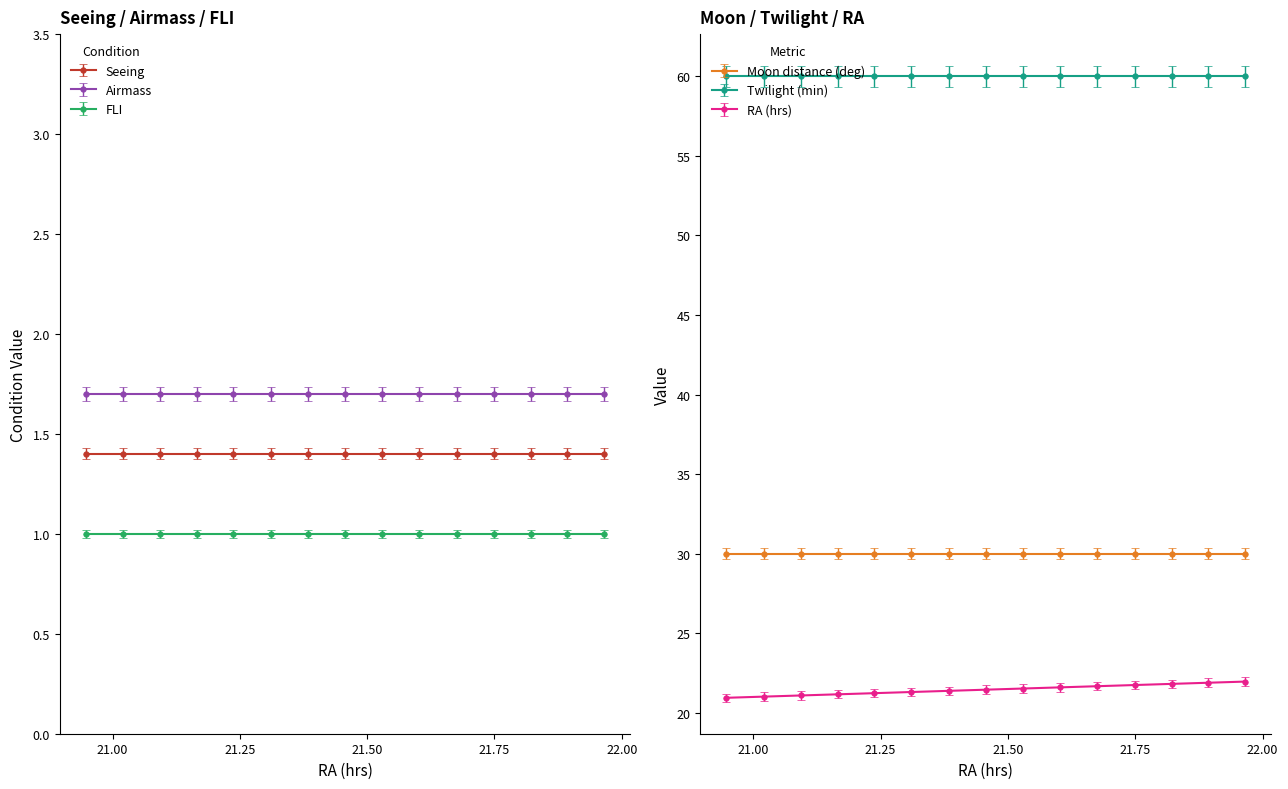

True or false: RA (hrs) and Moon distance (deg) cross at least once.

False